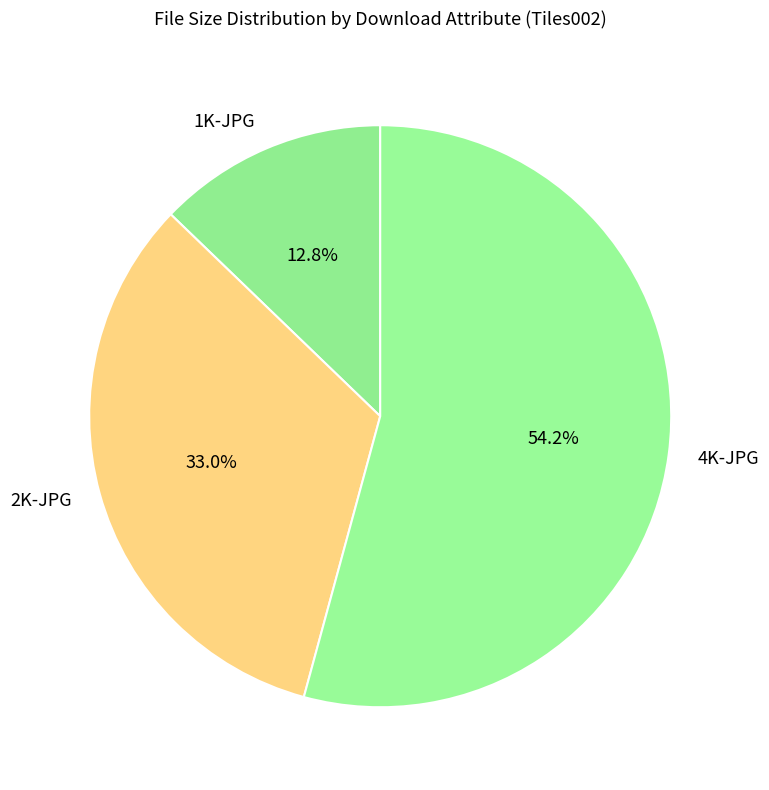

Combined, what portion of the pie is 2K-JPG and 4K-JPG?

87.2%